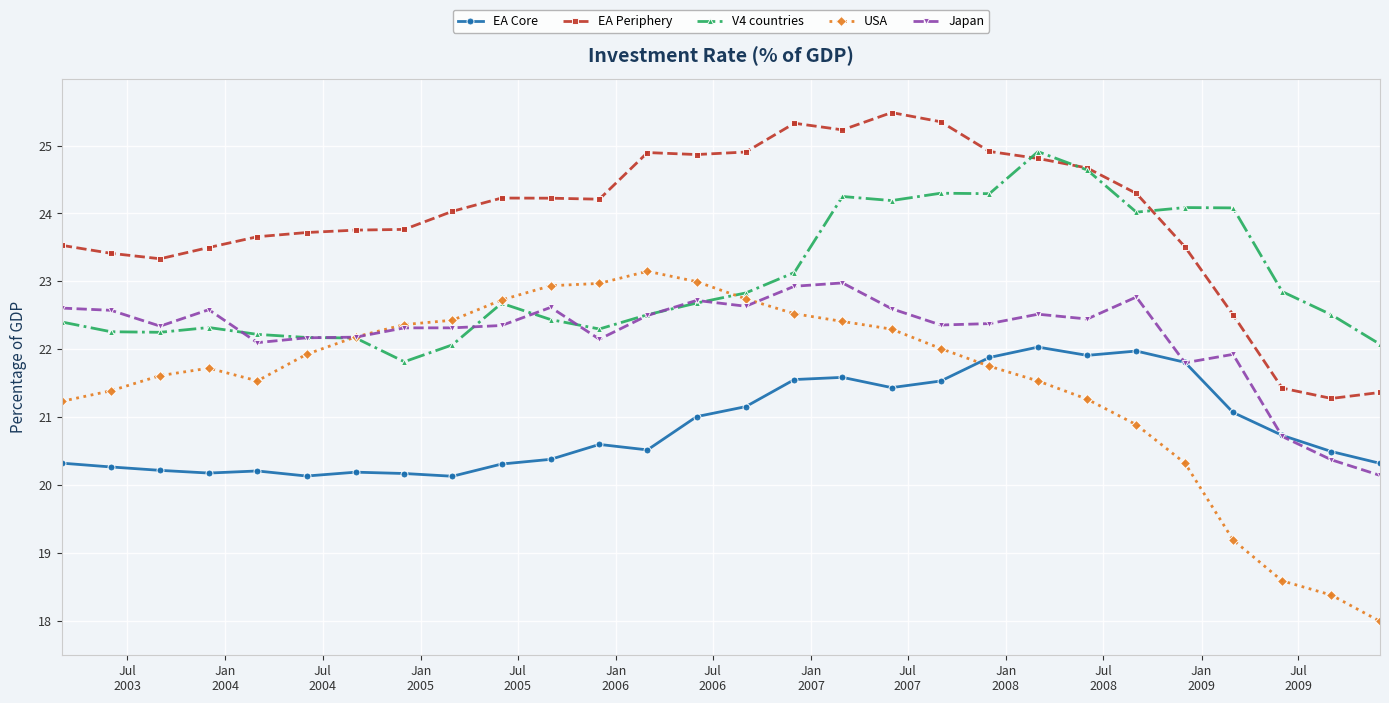

Which series has the widest spread of values?

USA